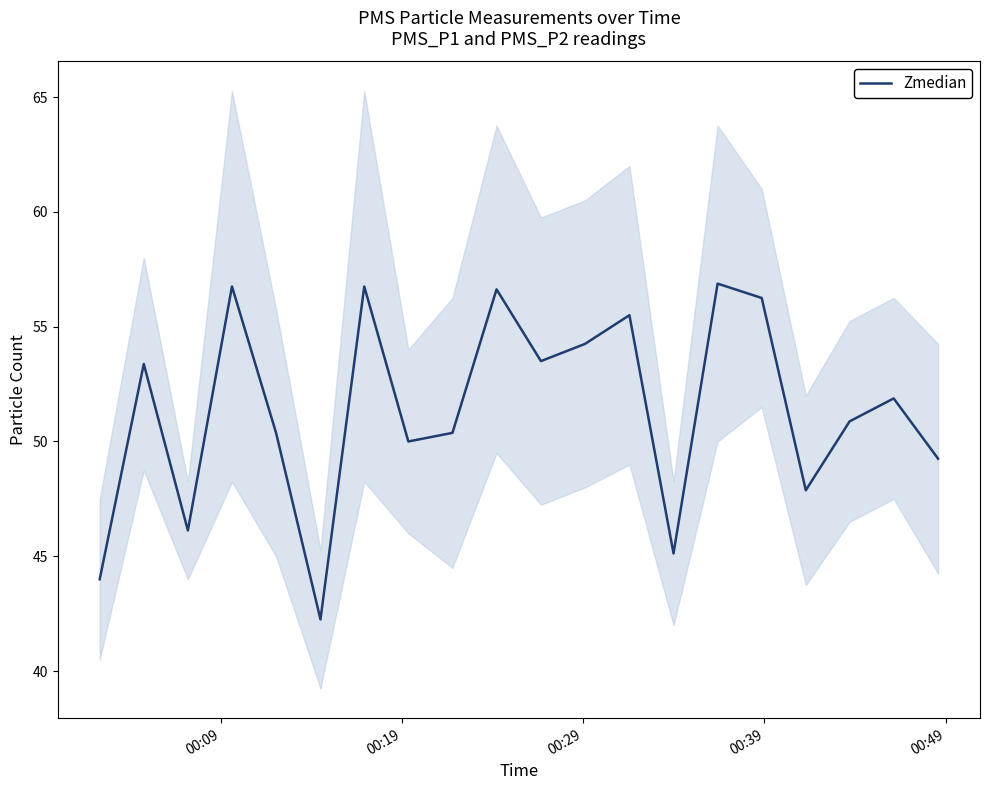

What is the average value?

51.4